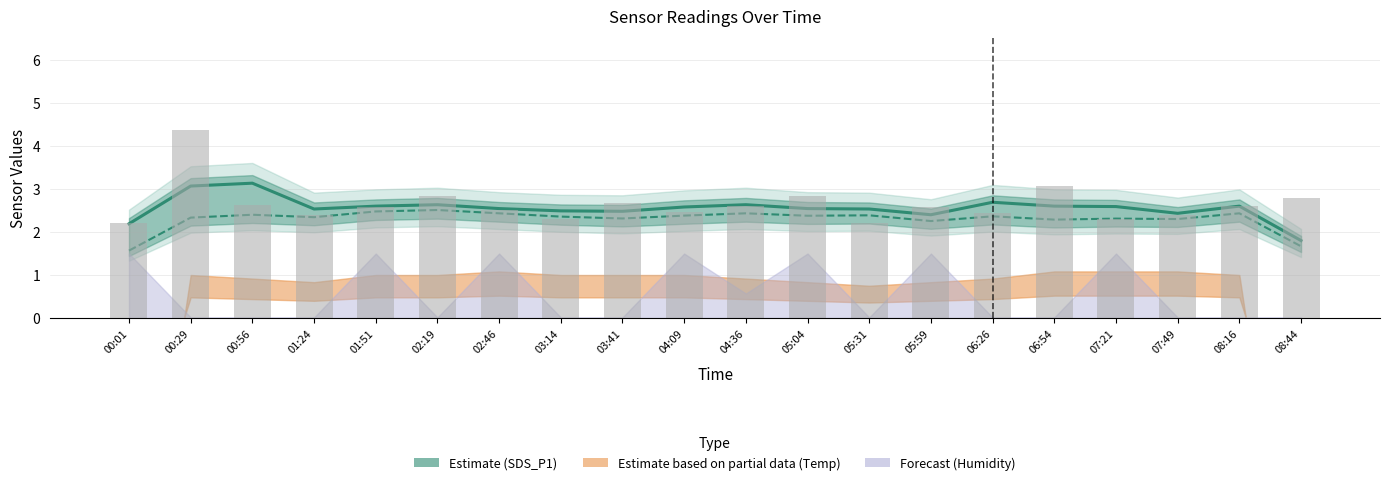

Reading right to left, extract all data points from this chart.

SDS_P1 (Estimate): 1.8	2.6	2.4	2.6	2.6	2.7	2.4	2.5	2.5	2.6	2.6	2.5	2.5	2.5	2.6	2.6	2.5	3.1	3.1	2.2
Raw SDS_P1: 2.8	2.6	2.4	2.3	3.1	2.4	2.6	2.2	2.8	2.6	2.5	2.7	2.3	2.5	2.8	2.6	2.4	2.6	4.4	2.2